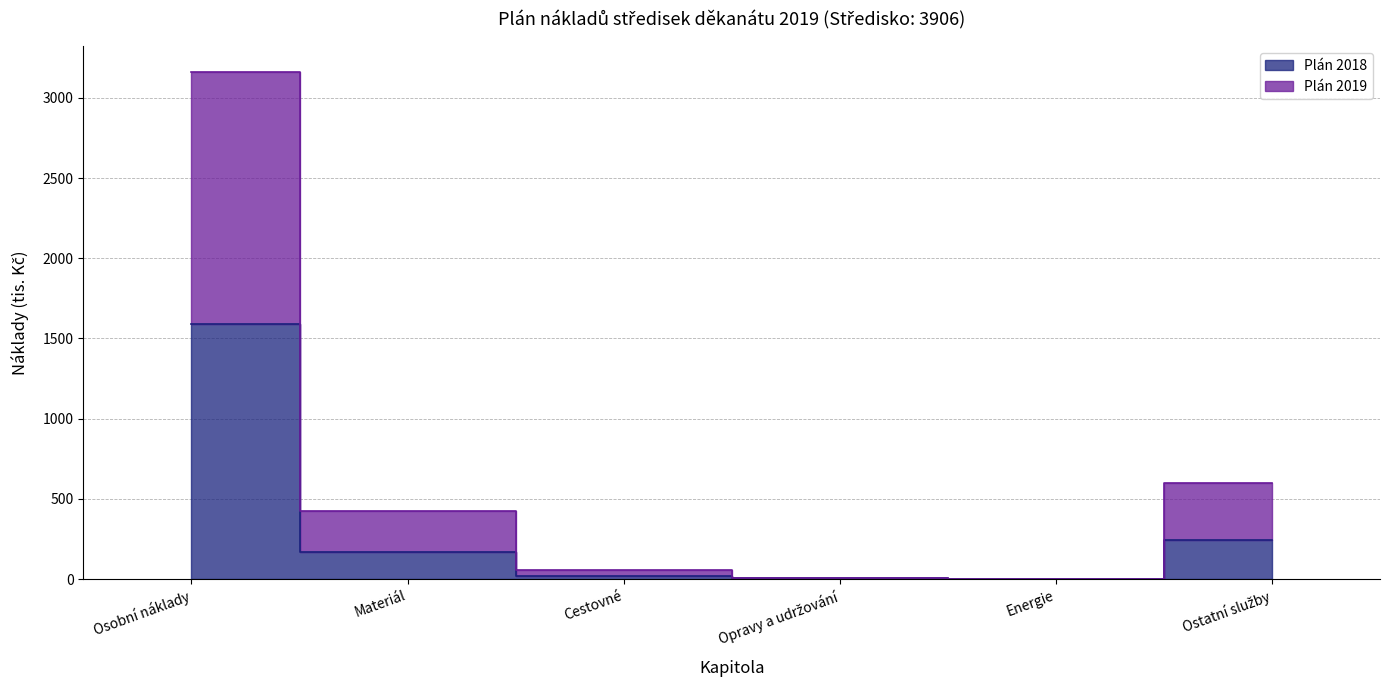

True or false: Plán 2018 and Plán 2019 intersect in this chart.

False